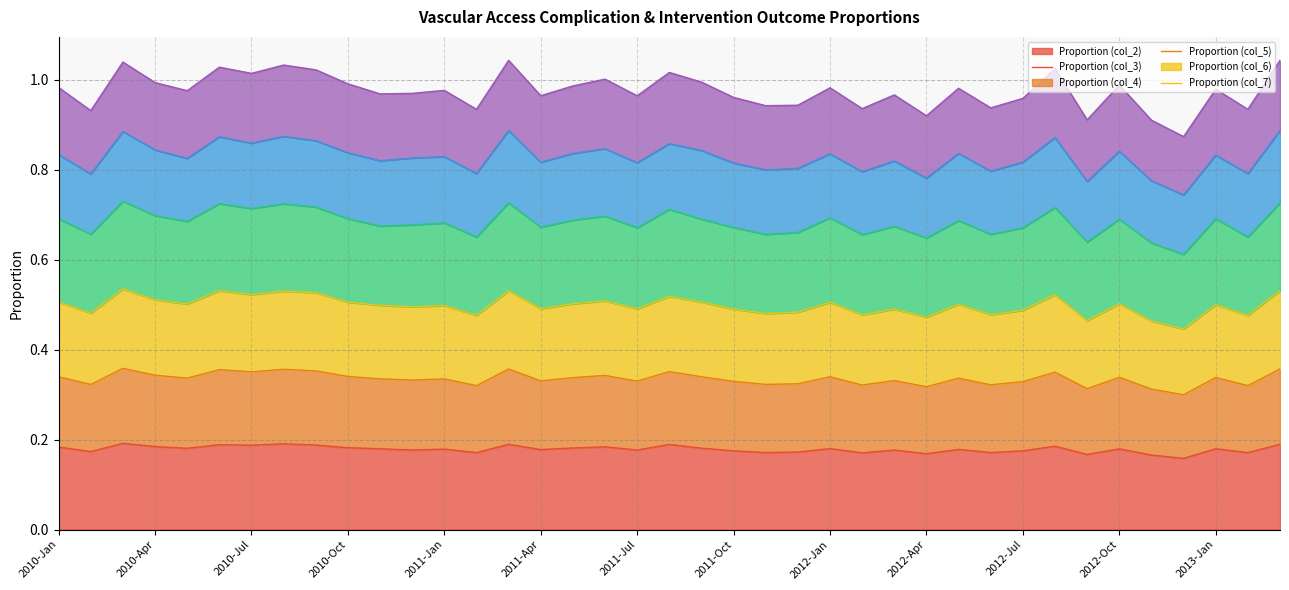

Does the chart display data point markers on the line(s)?

No